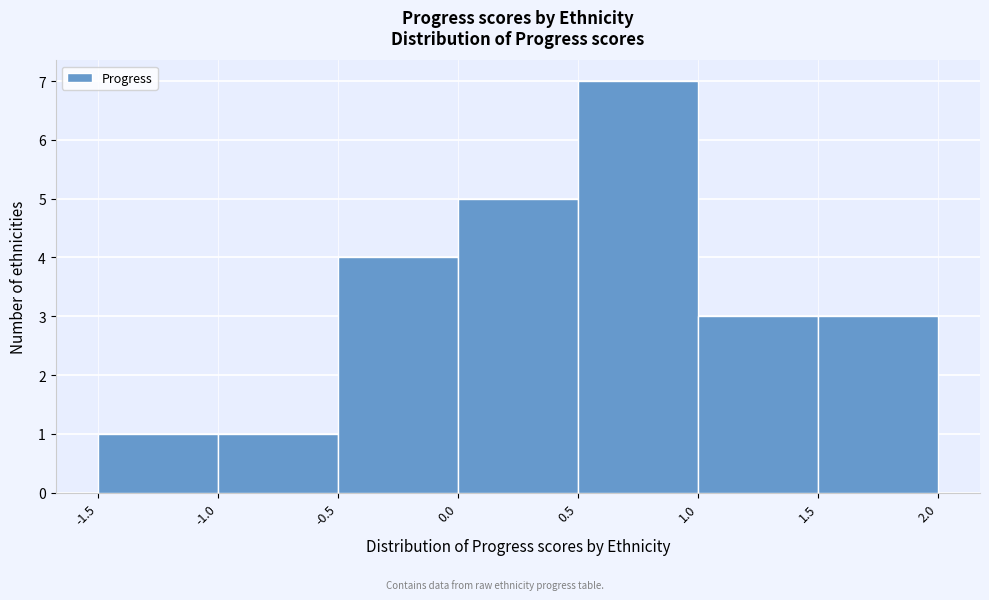

How tall is the bar that spans -1.0 to -0.5 on the x-axis? The values are not printed on the chart, so give them approximately, as read against the axis.

1